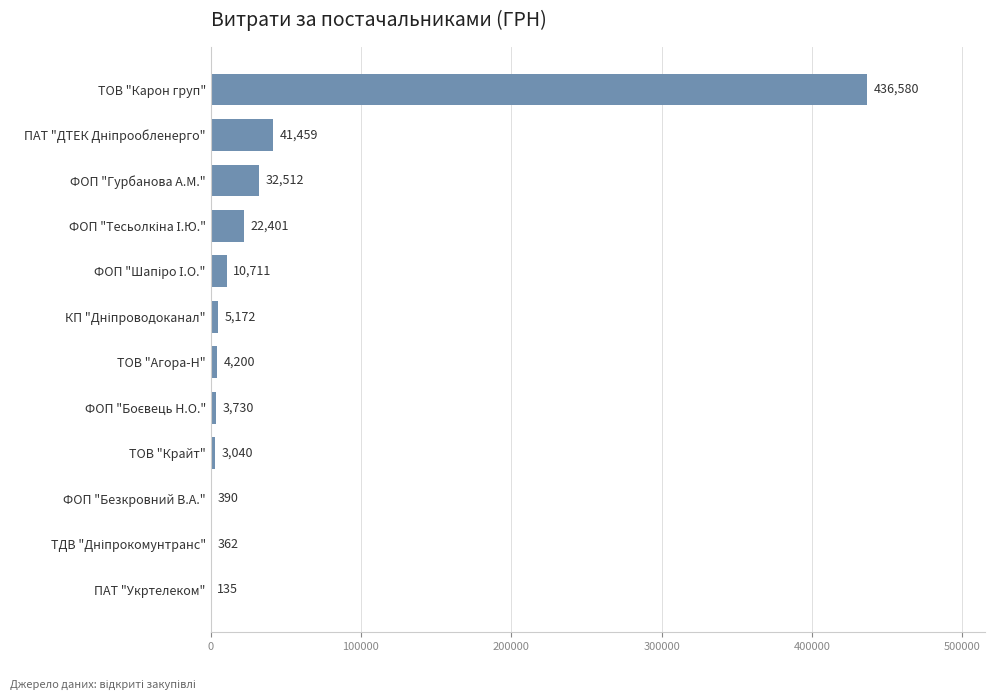

What is the sum of all values?

560690.5